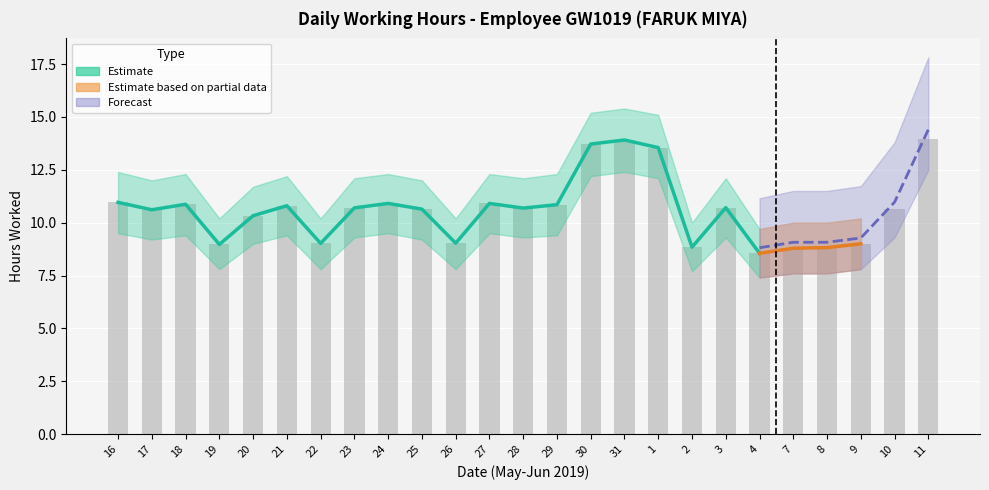

Are the bars grouped side by side (vs. stacked)?

No